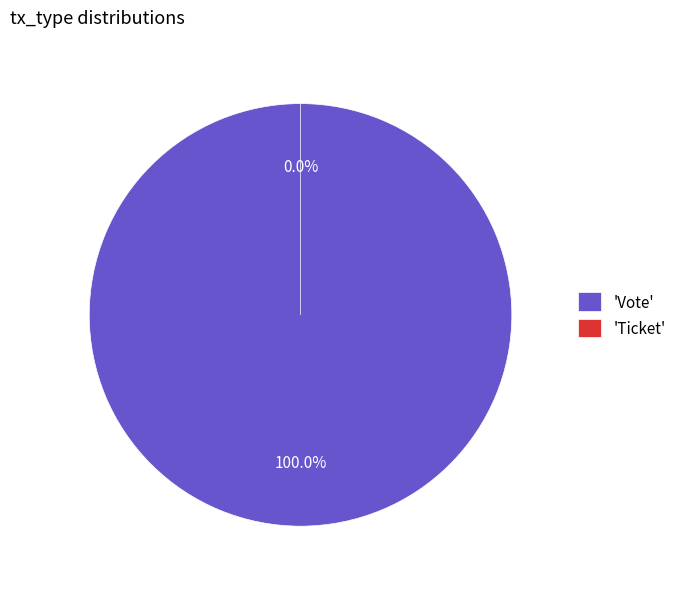

What is the smallest slice in the pie chart?

Ticket